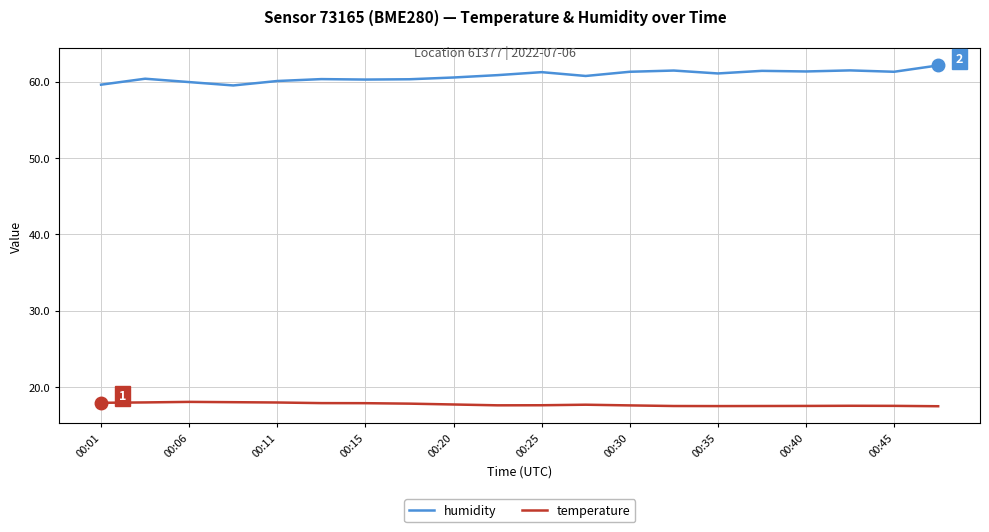

True or false: temperature and humidity intersect in this chart.

False